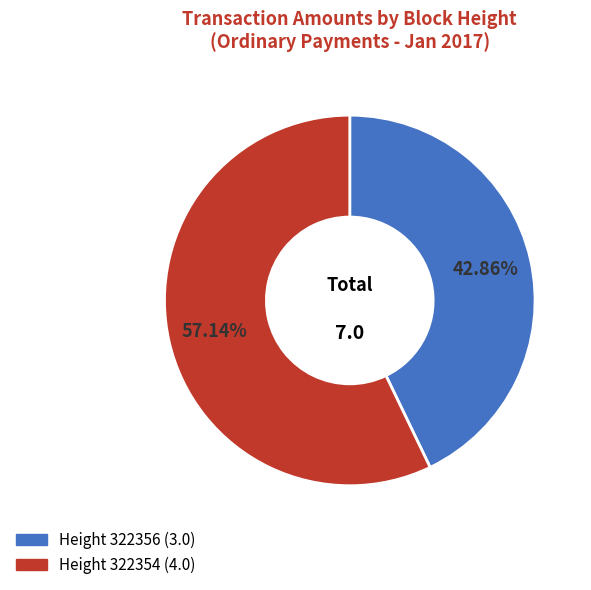

Is there any slice that represents more than half of the pie?

Yes